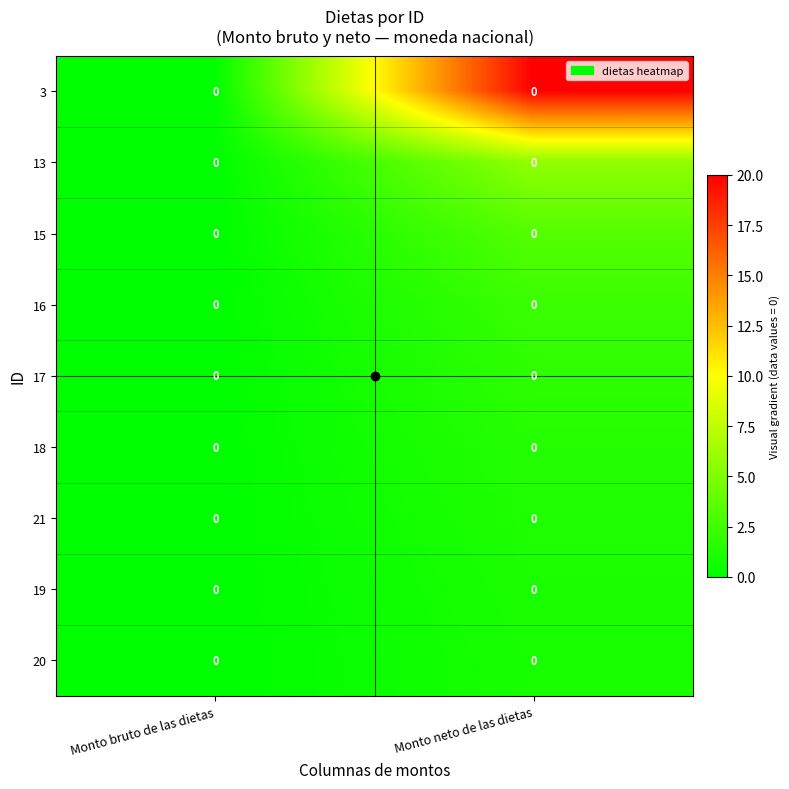

Rank the categories by 3 value from lowest to highest.

Monto bruto de las dietas, Monto neto de las dietas